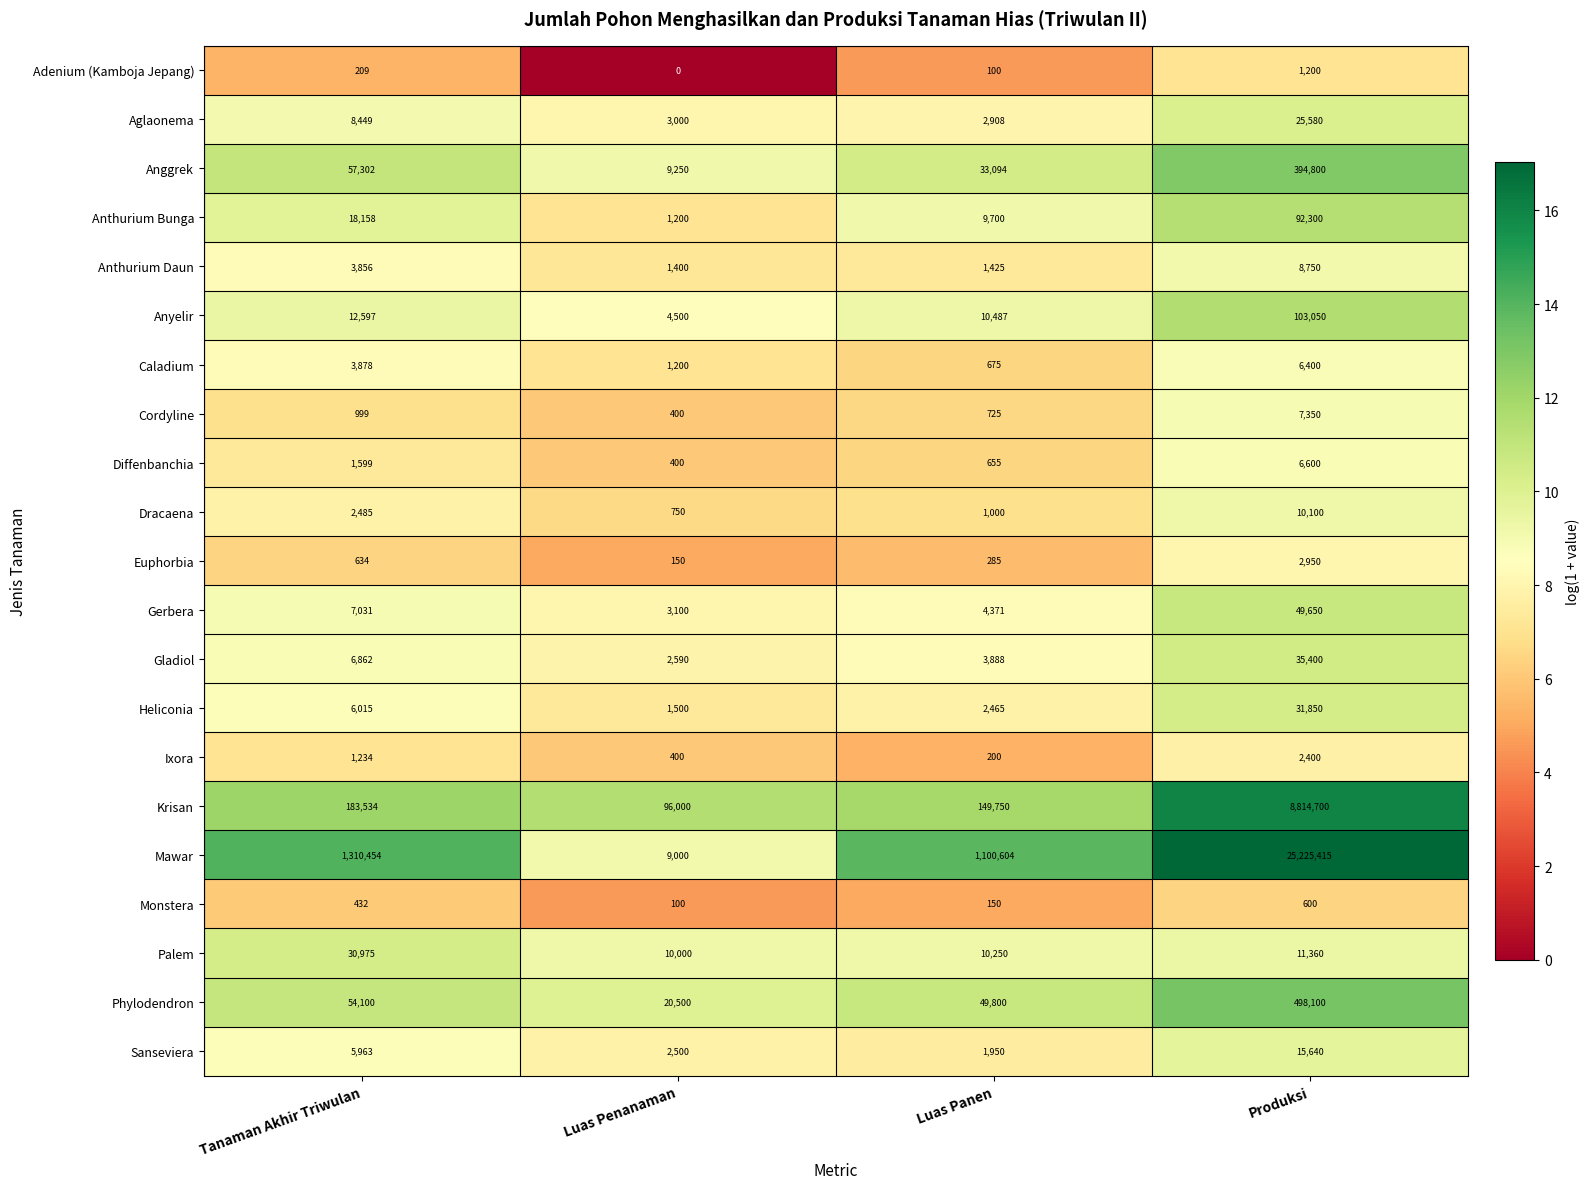

Which category has the highest value across all series?

Produksi